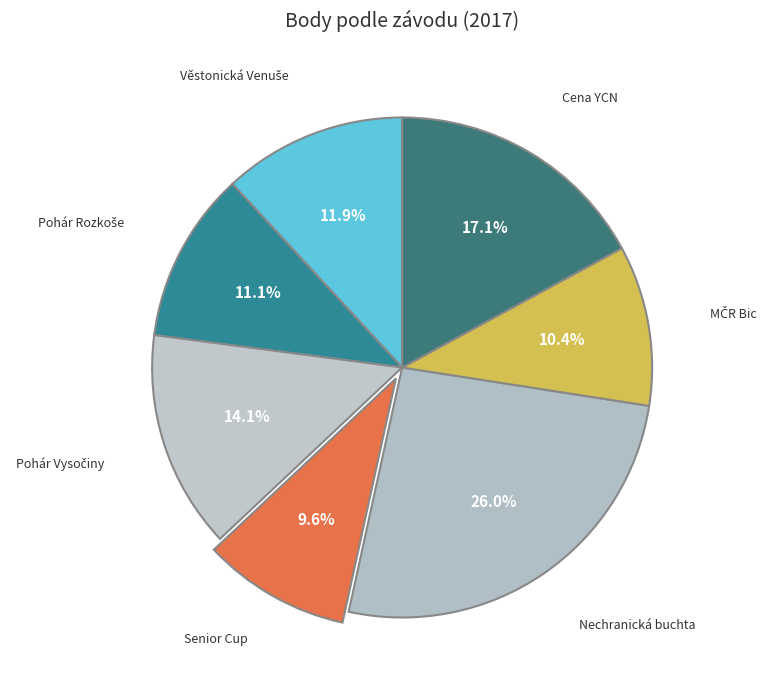

Rank the categories by value from highest to lowest.

Nechranická buchta, Cena YCN, Pohár Vysočiny, Věstonická Venuše, Pohár Rozkoše, MČR Bic, Senior Cup